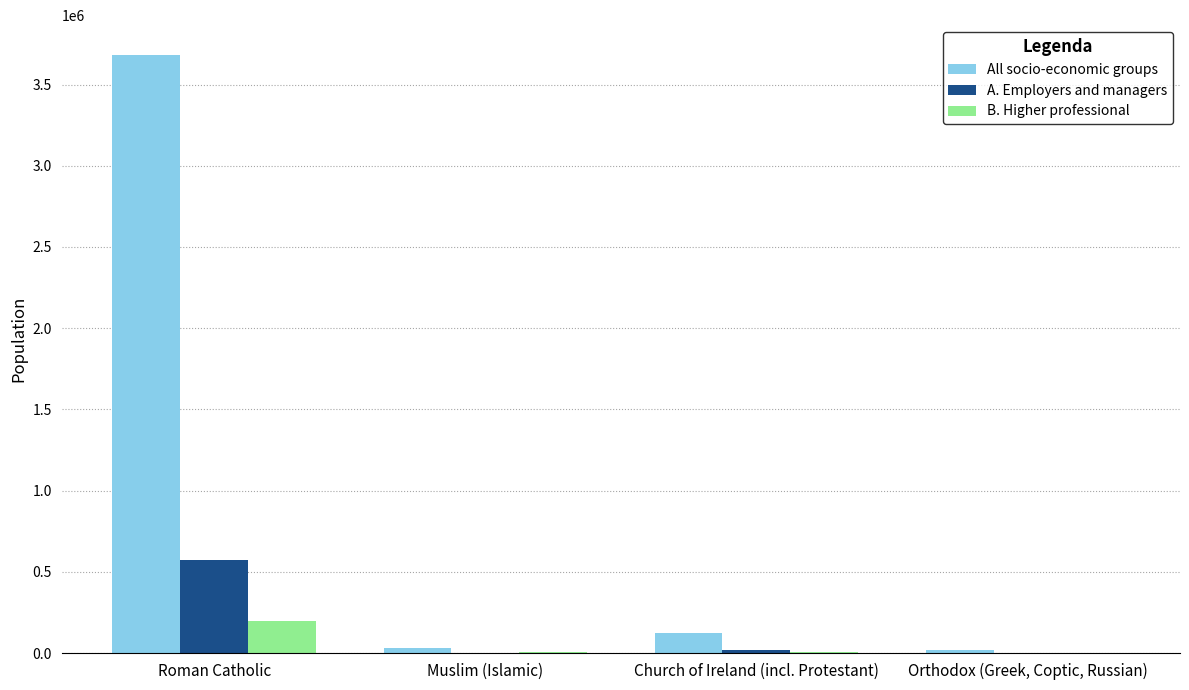

At which category is the sum across all series the highest?

Roman Catholic